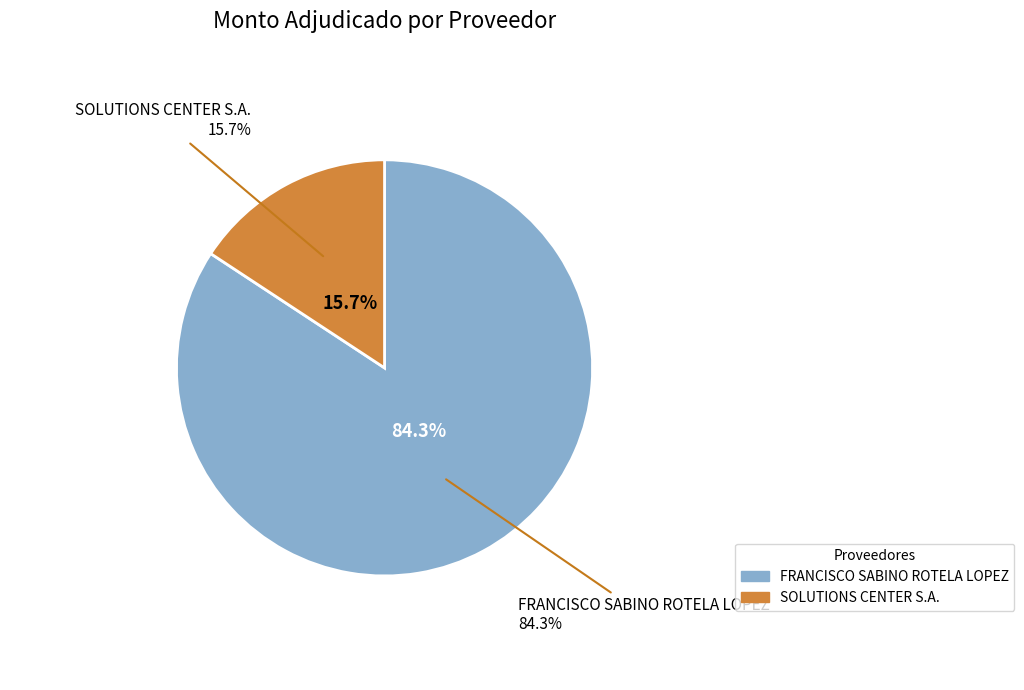

What percentage is the FRANCISCO SABINO ROTELA LOPEZ slice, to the nearest percent?

84%